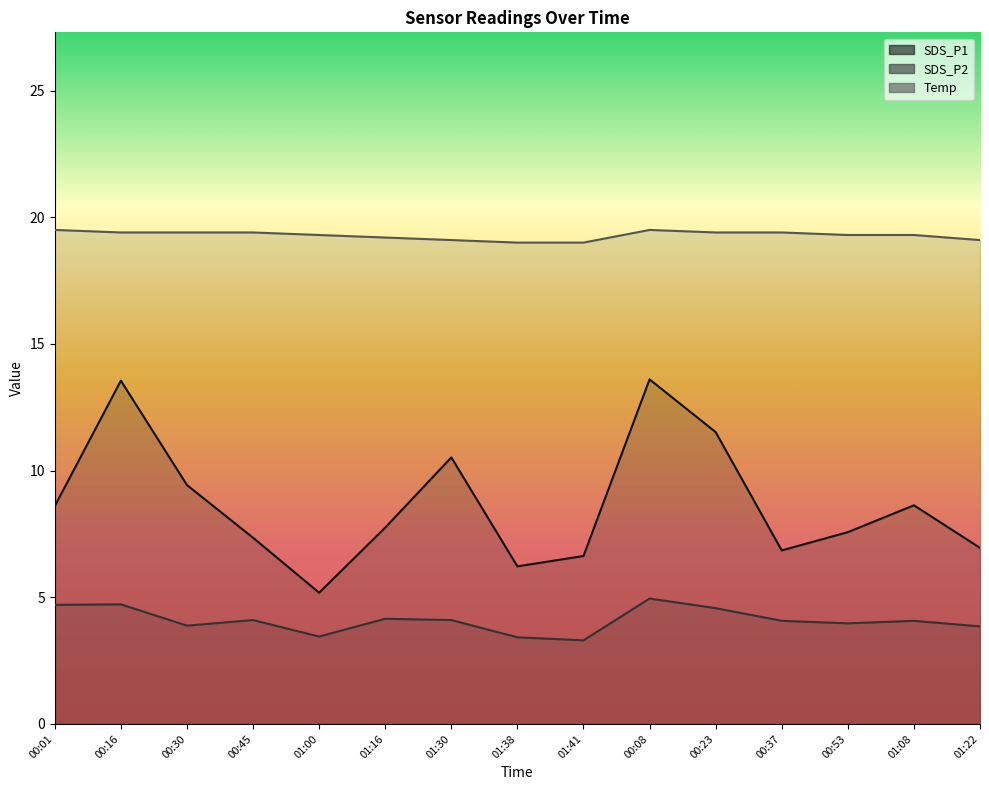

At which category does the chart reach its minimum across all series?

01:41